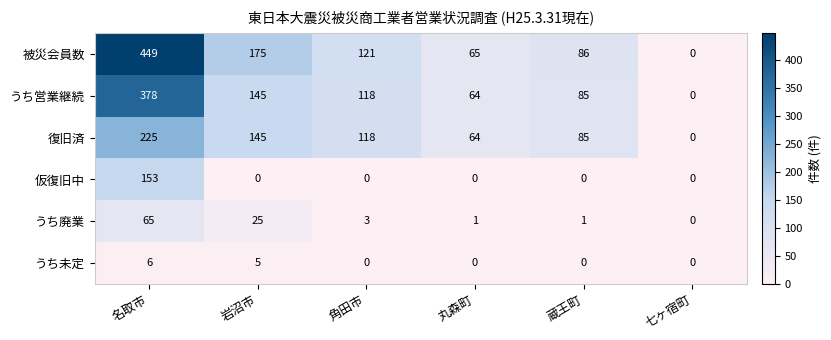

What is the spread (max minus min) of values at 蔵王町?

86